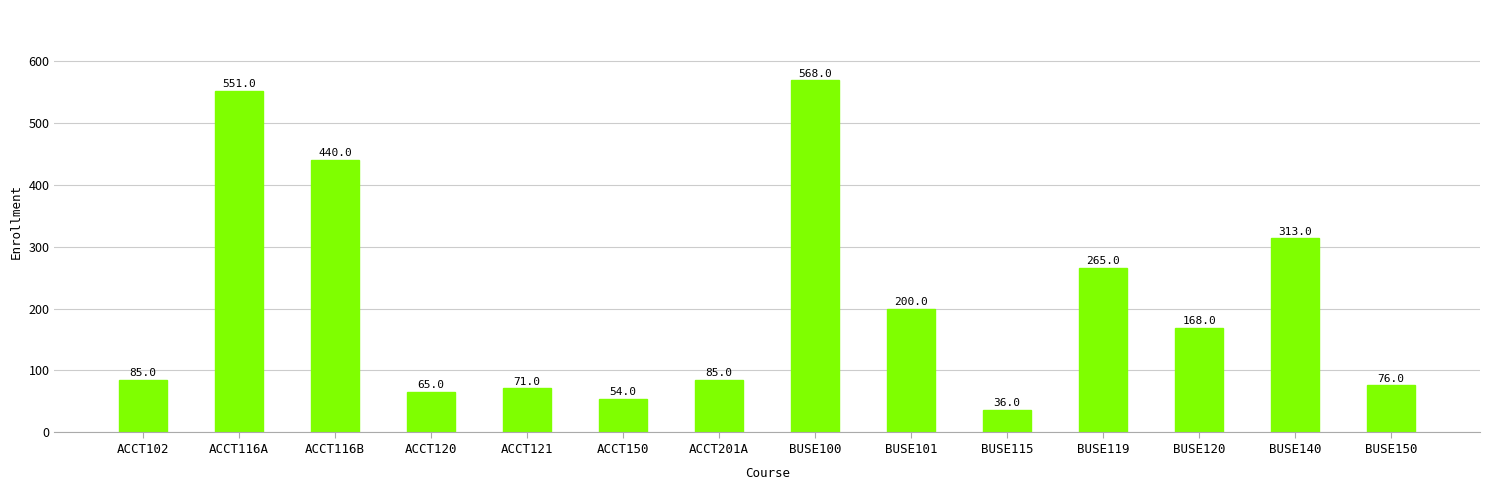

Which label corresponds to the largest value in the chart?

BUSE100